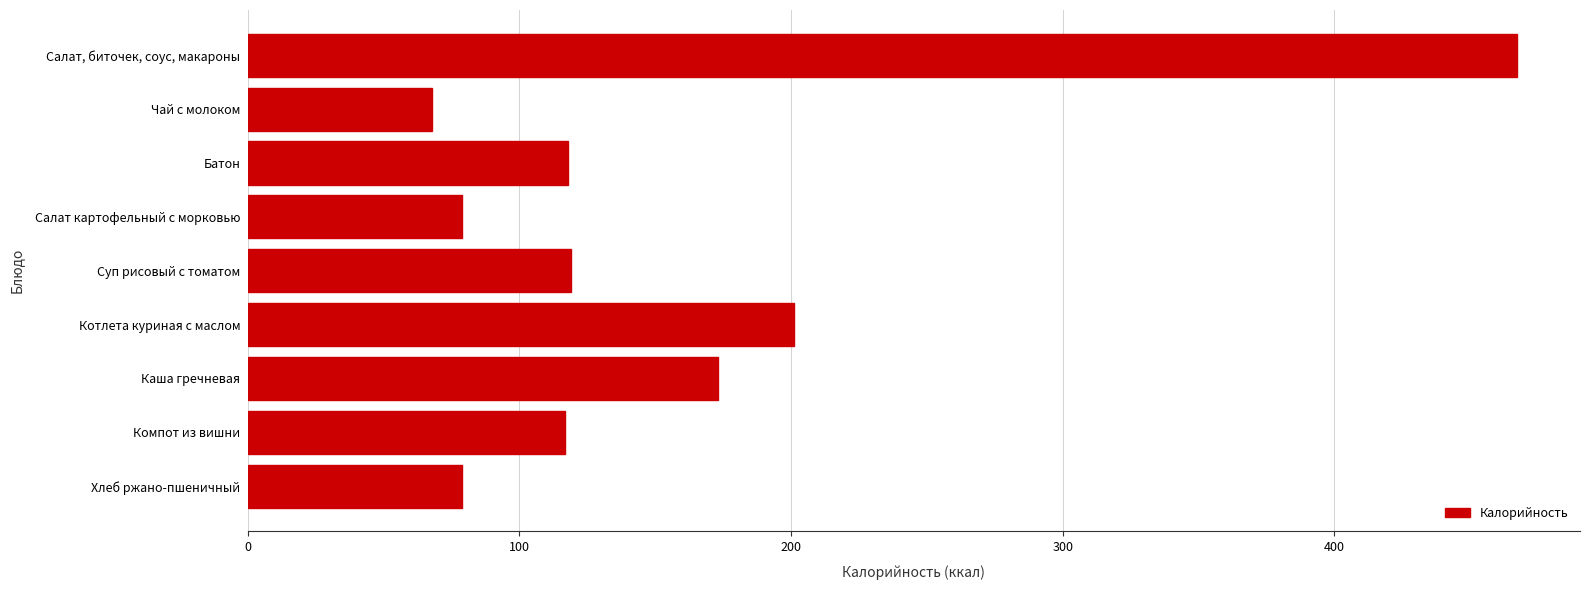

Are the bars grouped side by side (vs. stacked)?

No